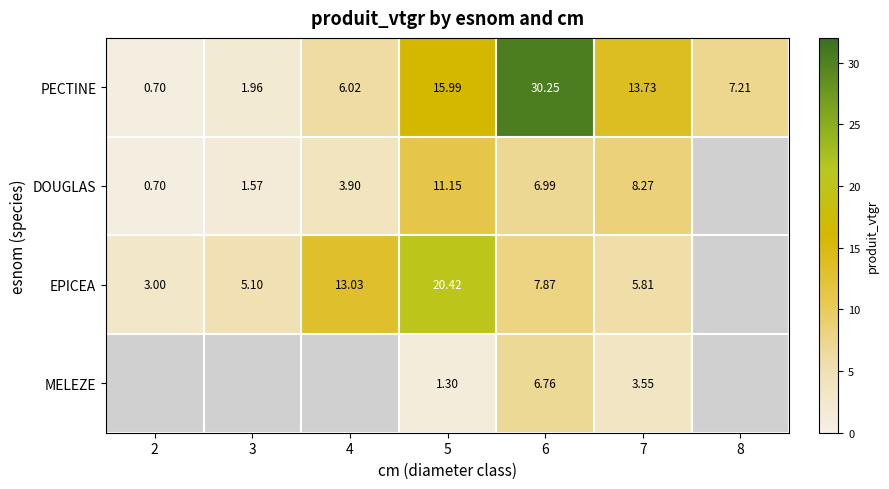

Which series changed the most between 6 and 7?

PECTINE